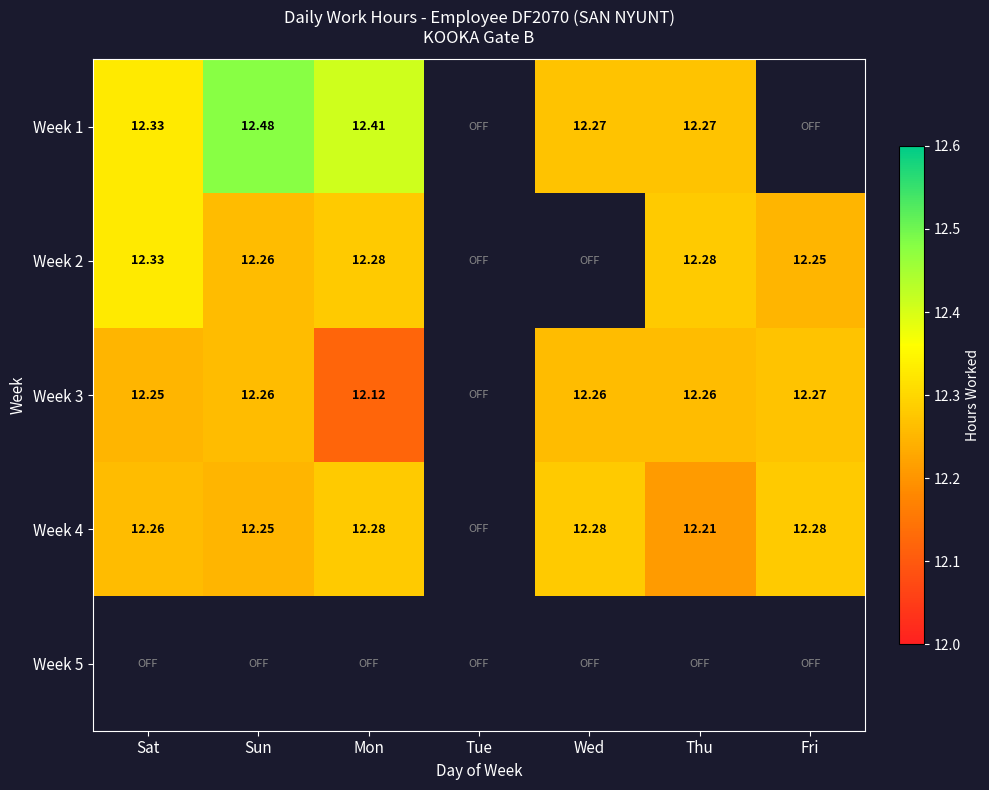

At Mon, list the series in order from smallest to largest.

Week 3, Week 2, Week 4, Week 1, Week 5